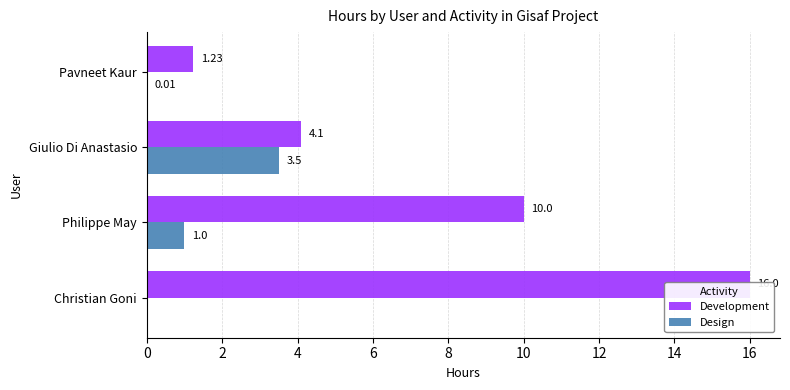

Which series has the largest range (max minus min)?

Development